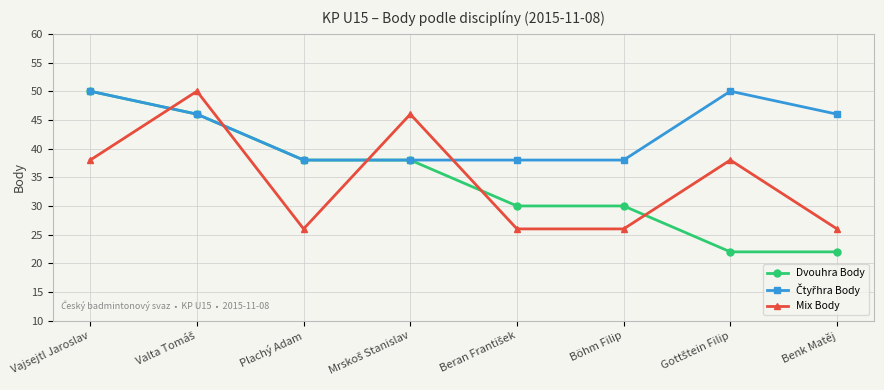

What is the difference between the highest and lowest values at Vajsejtl Jaroslav?

12